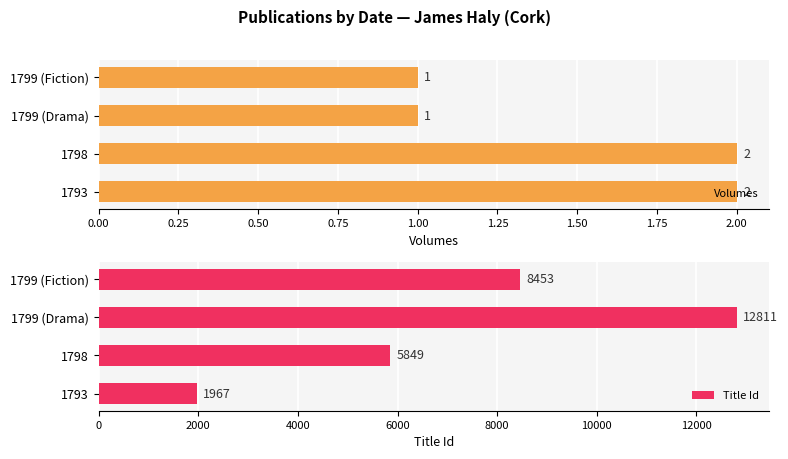

What value does the Title Id series have at 1793, to the nearest 10?

1970